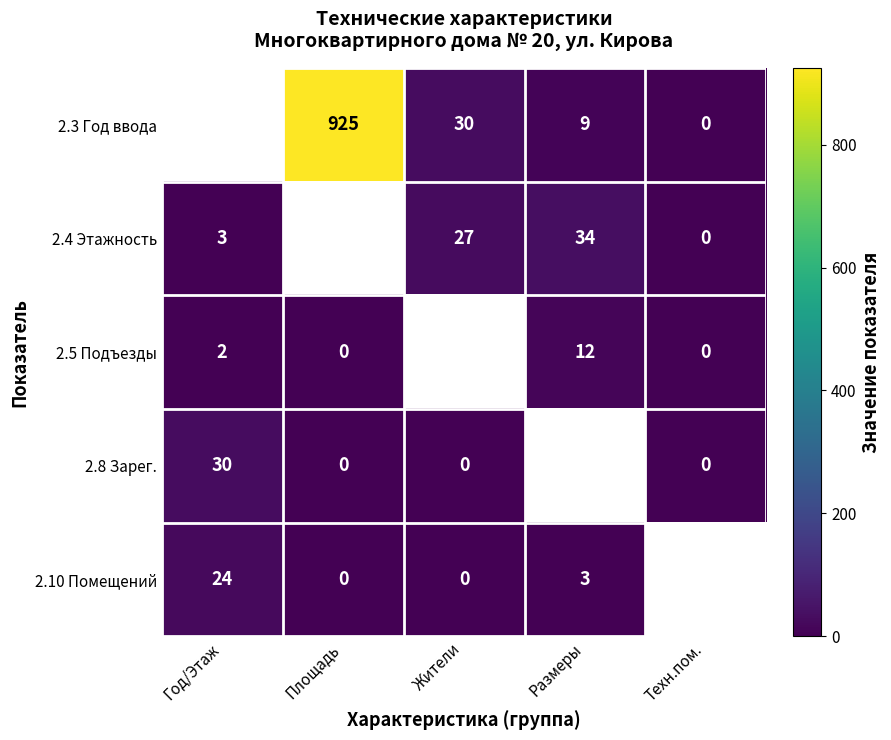

Is it true that 2.3 Год ввода equals 436 at Площадь?

False